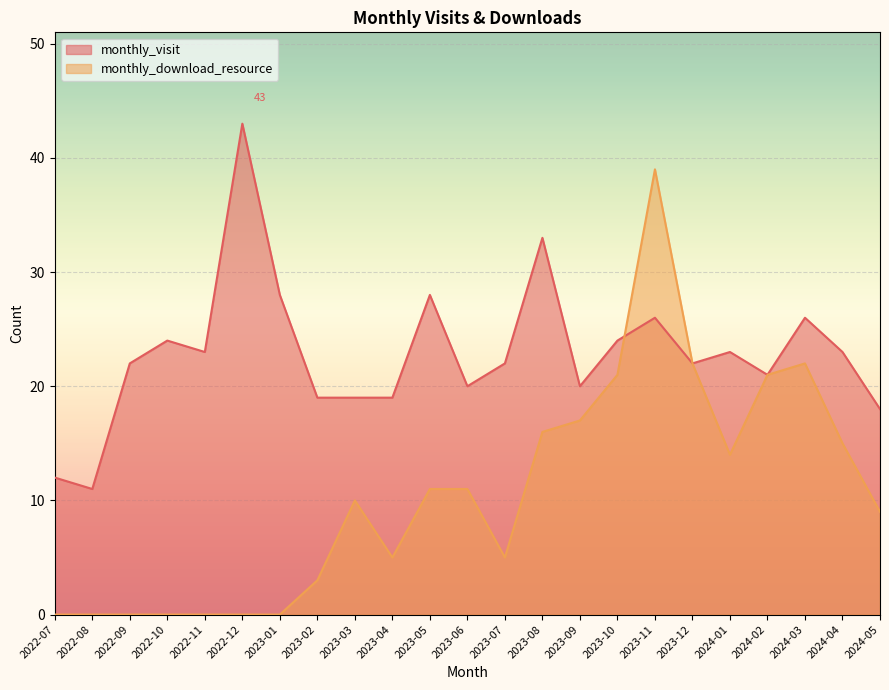

What is the sum of all monthly_download_resource values?

241